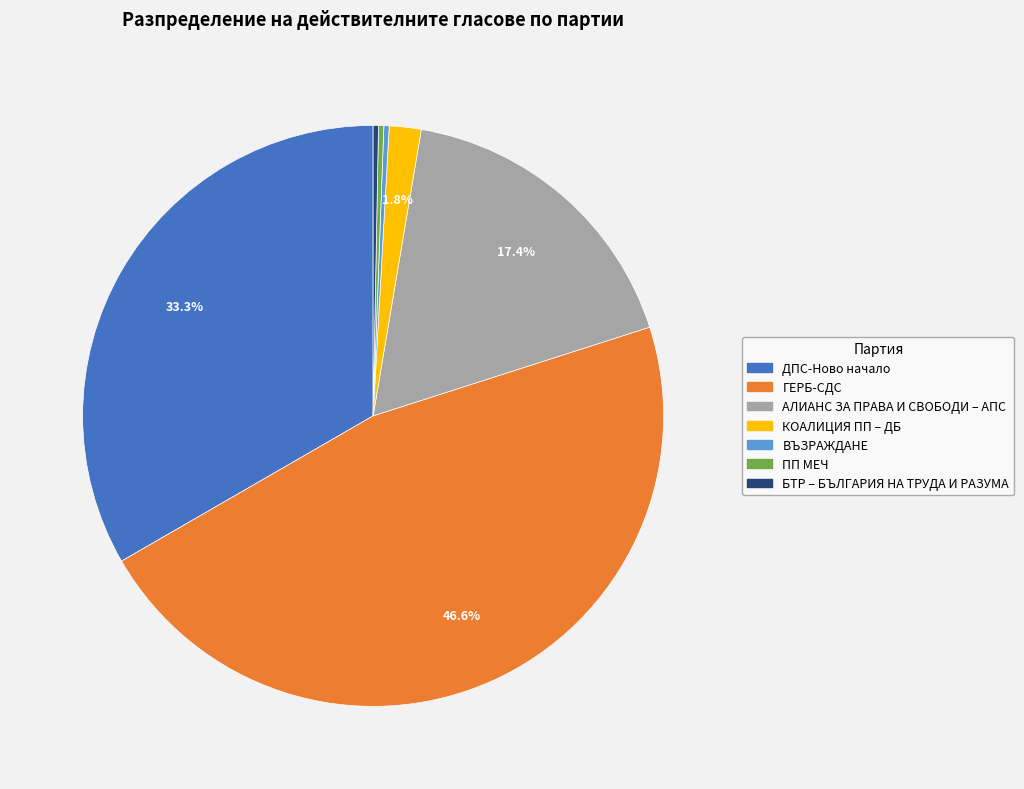

Is there any slice that represents more than half of the pie?

No